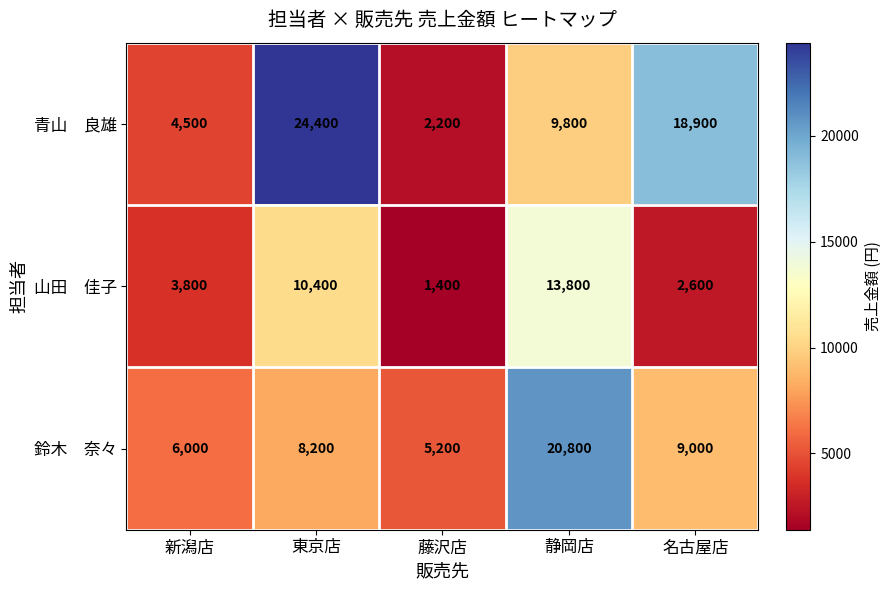

What is the spread (max minus min) of values at 東京店?

16200